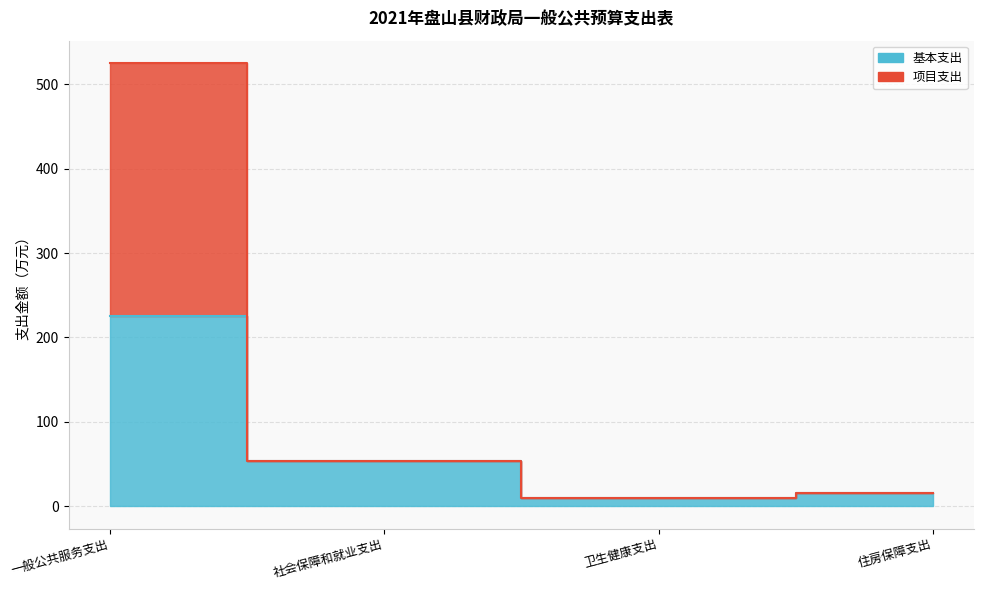

How many series are shown in this chart?

2